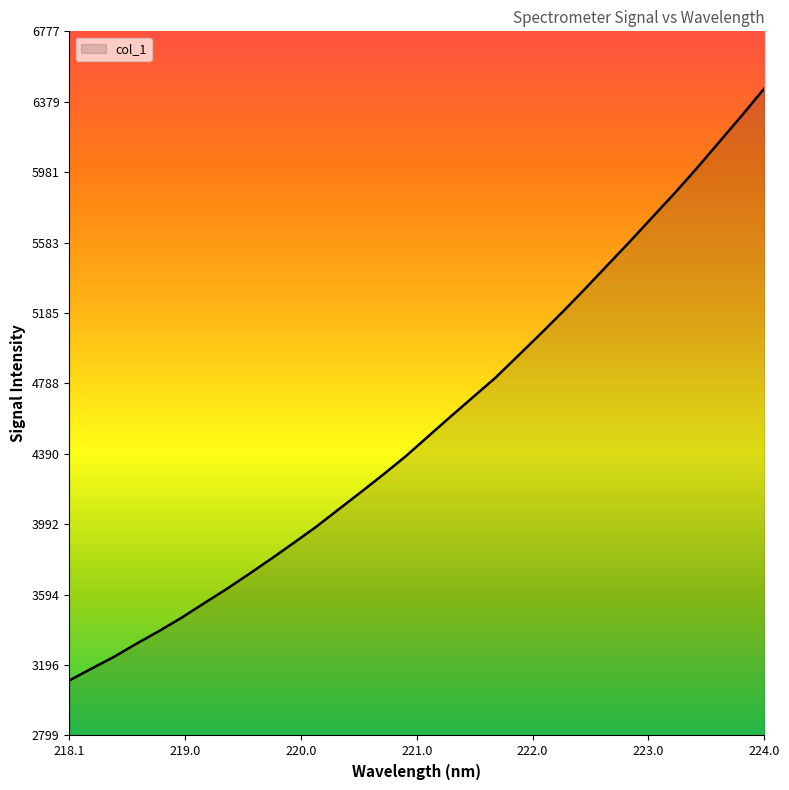

What is the difference between the maximum and second lowest values?

3276.9